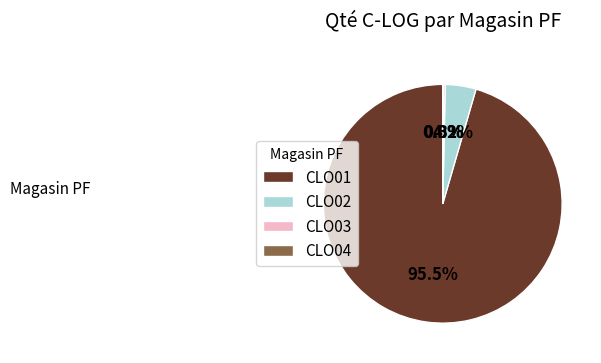

What is the majority slice?

CLO01